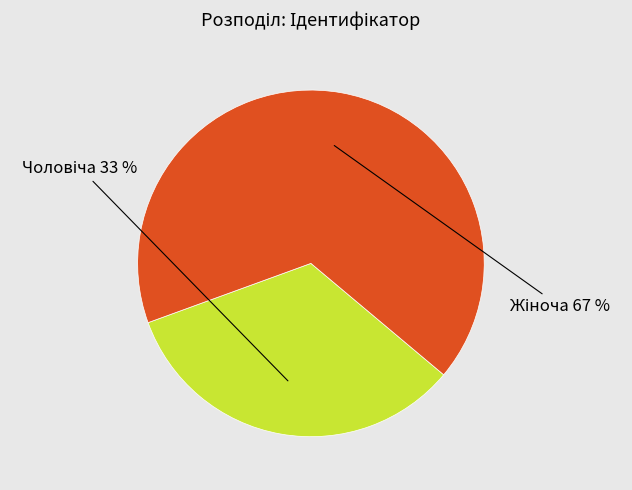

To the nearest percent, what is the average slice percentage?

50%